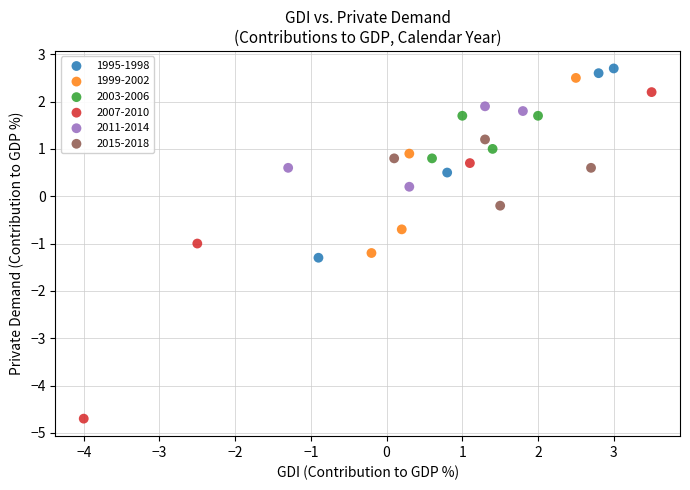

What are all the series names shown in the legend?

1995-1998, 1999-2002, 2003-2006, 2007-2010, 2011-2014, 2015-2018